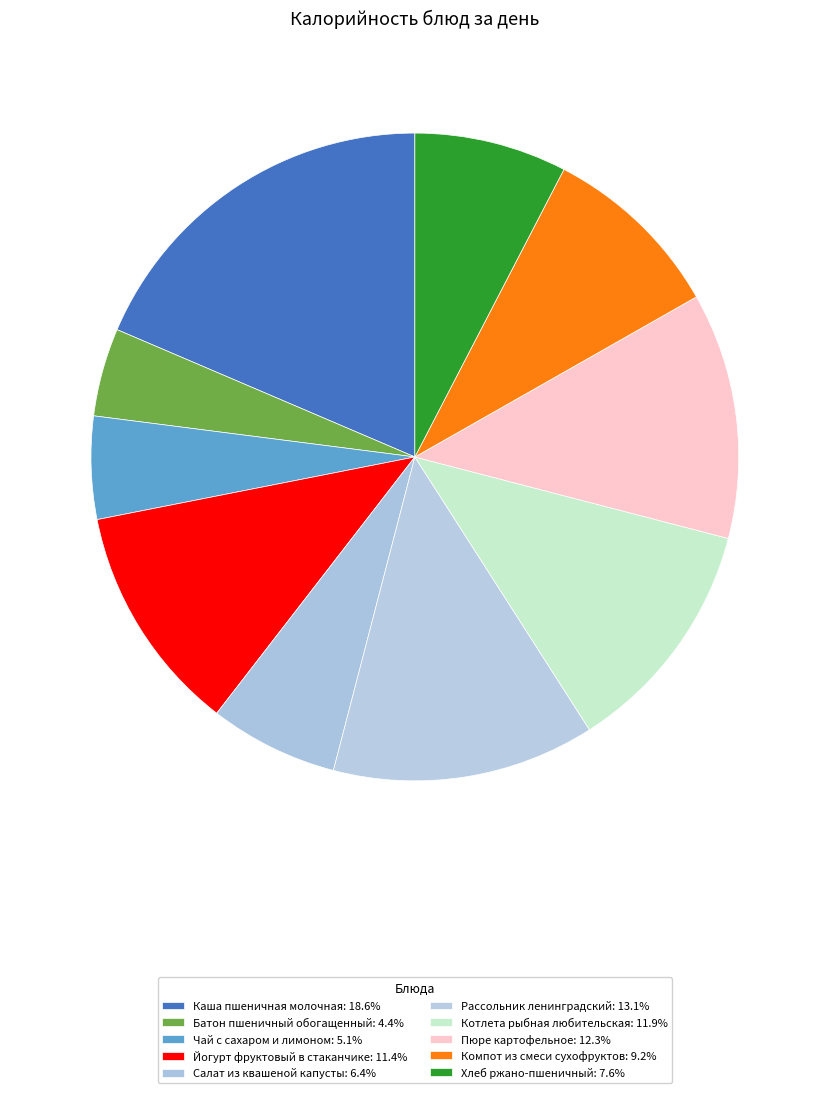

What percentage is the Батон пшеничный обогащенный slice, to the nearest percent?

4%